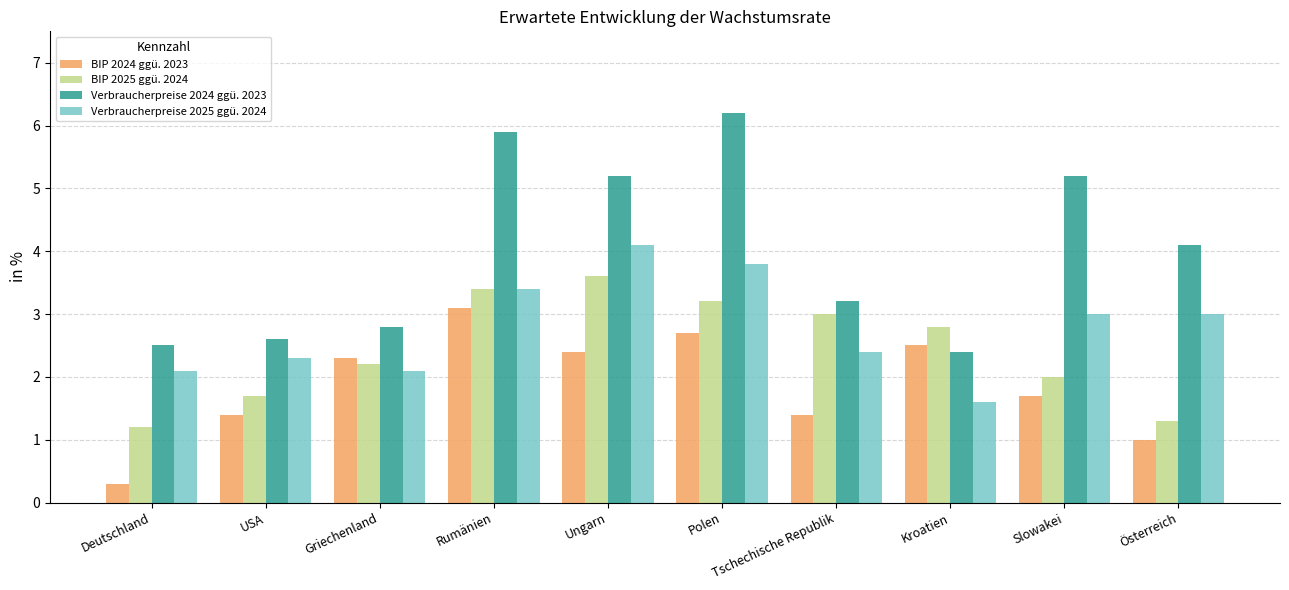

What is the sum of the Verbraucherpreise 2024 ggü. 2023 values at USA and Rumänien?

8.5